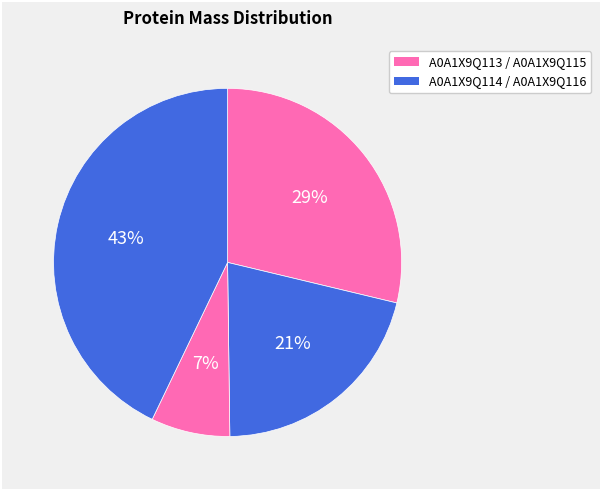

Count the number of slices in the pie.

4